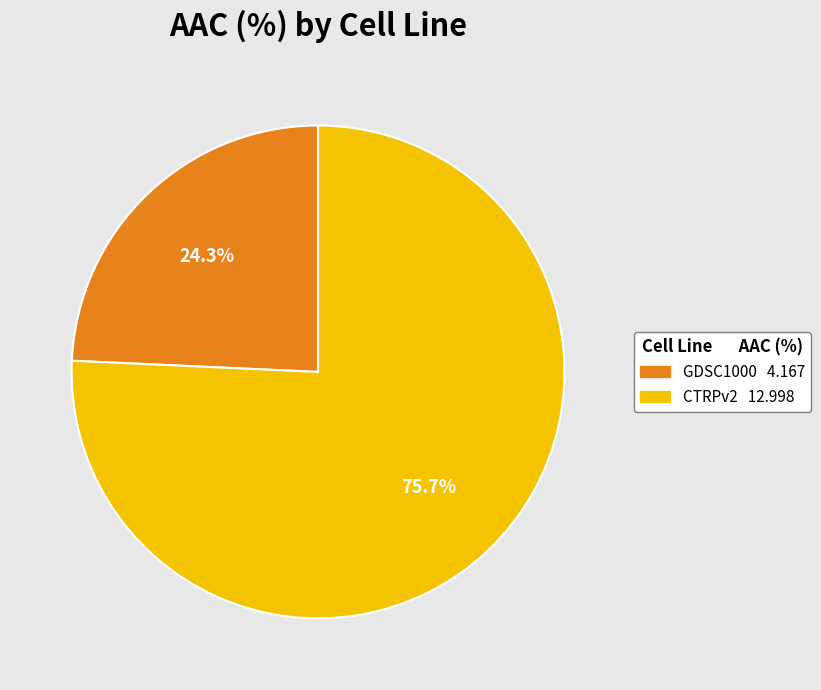

Which slice is the smallest?

GDSC1000